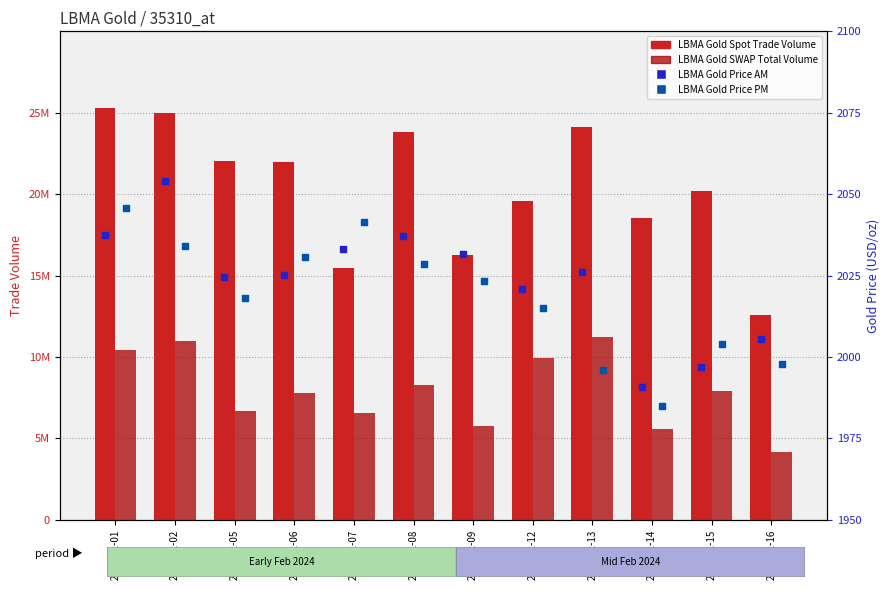

Which series contains the highest Y value?

LBMA Gold Spot Trade Volume